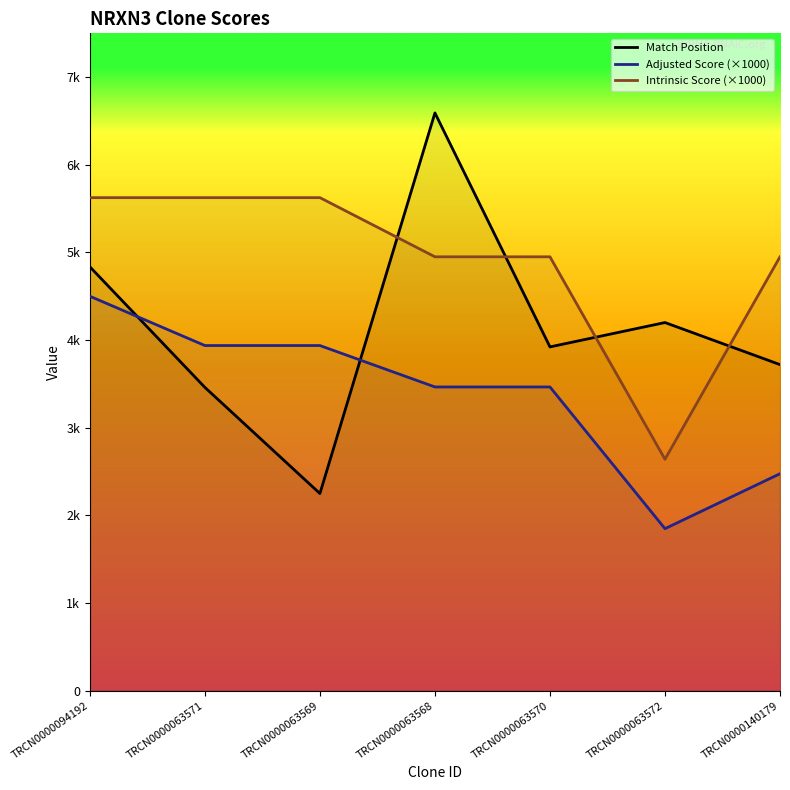

The Adjusted Score (×1000) series shows 7461.0 at TRCN0000094192. True or false?

False